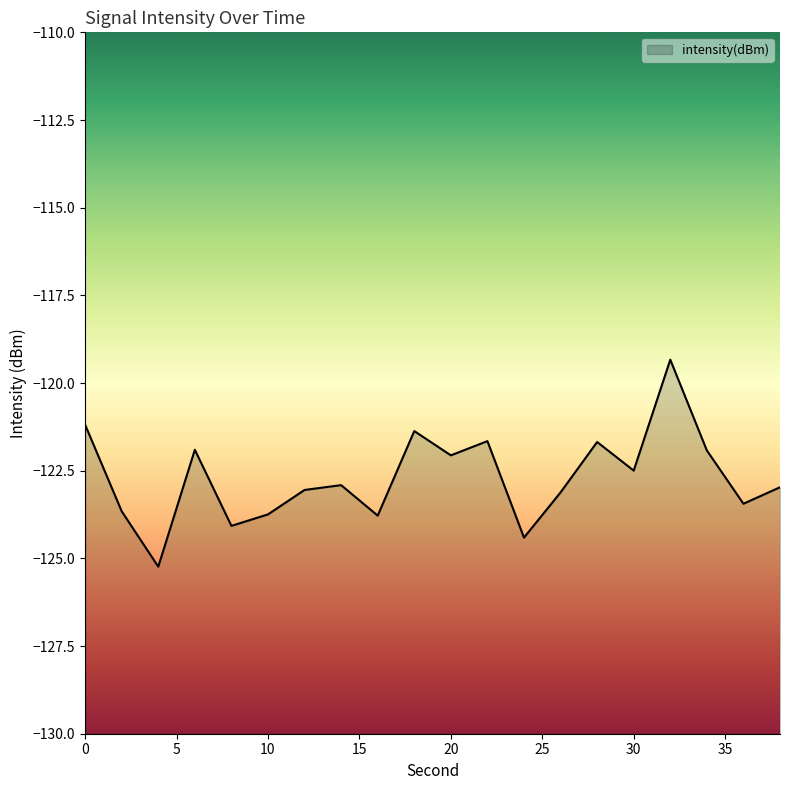

What is the minimum value shown in the chart?

-125.2